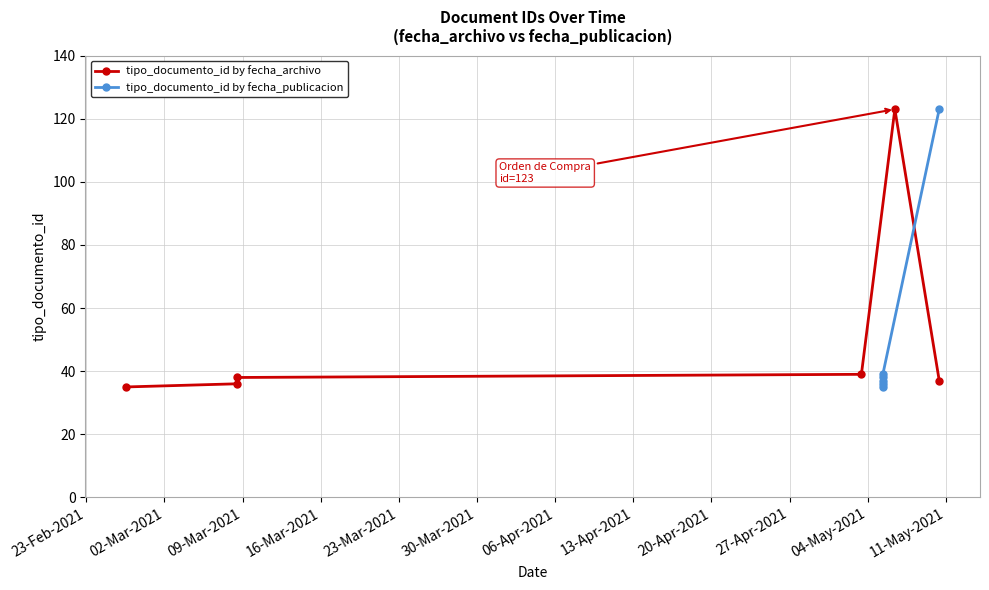

How many categories are shown in the chart?

6